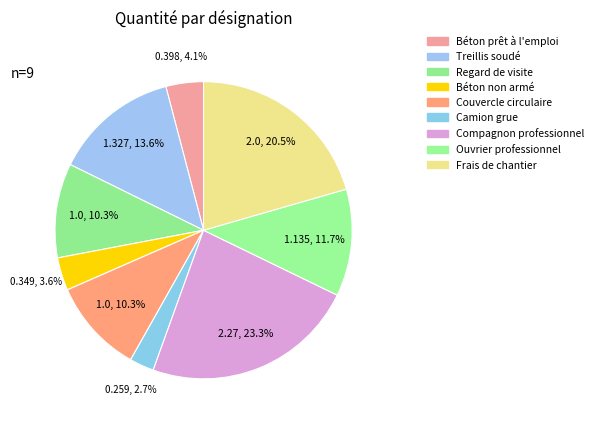

Is there any slice that represents more than half of the pie?

No